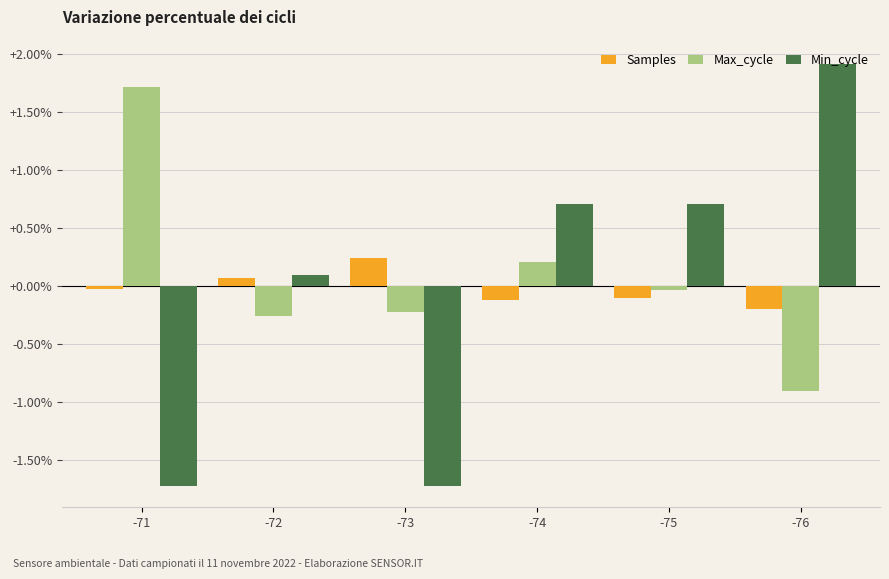

Is it true that Max_cycle equals -0.4 at -73?

False